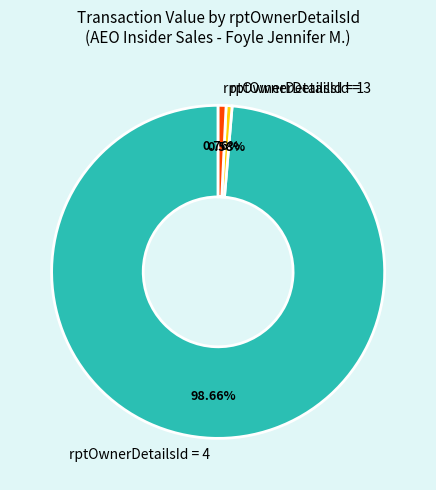

Do rptOwnerDetailsId = 1 and rptOwnerDetailsId = 3 together represent more than half of the pie?

No